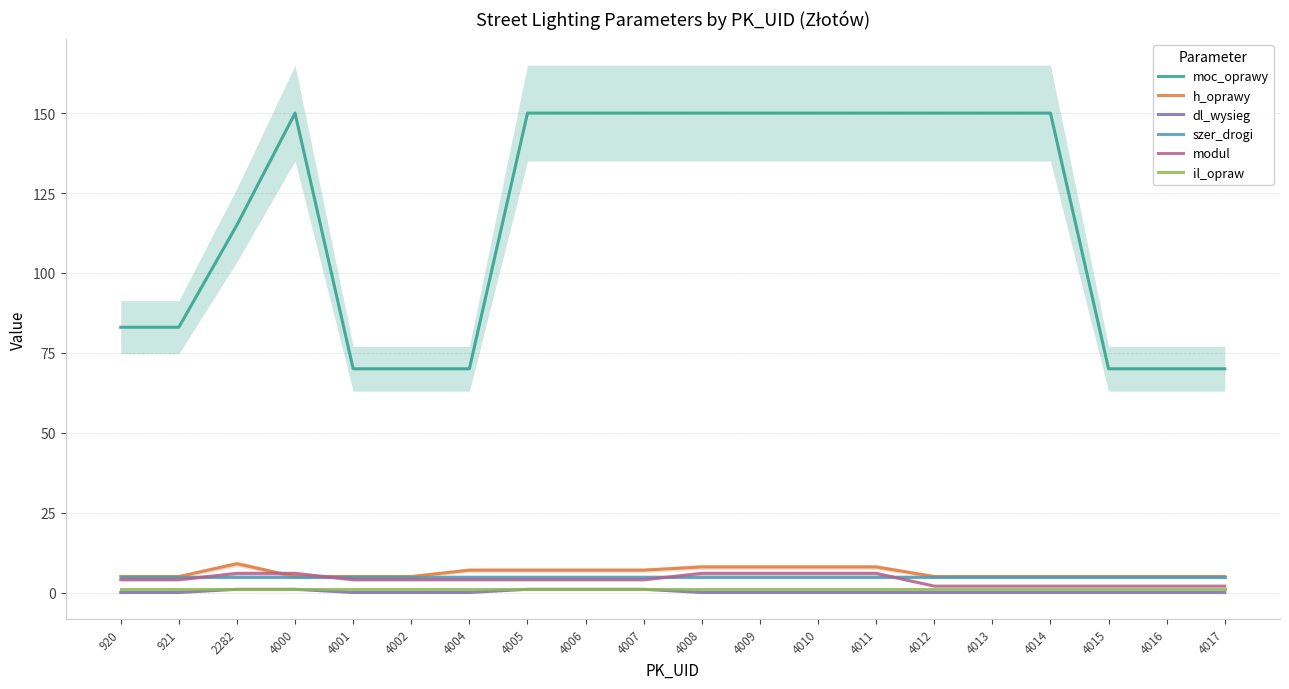

At 2282, list the series in order from smallest to largest.

dl_wysieg, il_opraw, szer_drogi, modul, h_oprawy, moc_oprawy